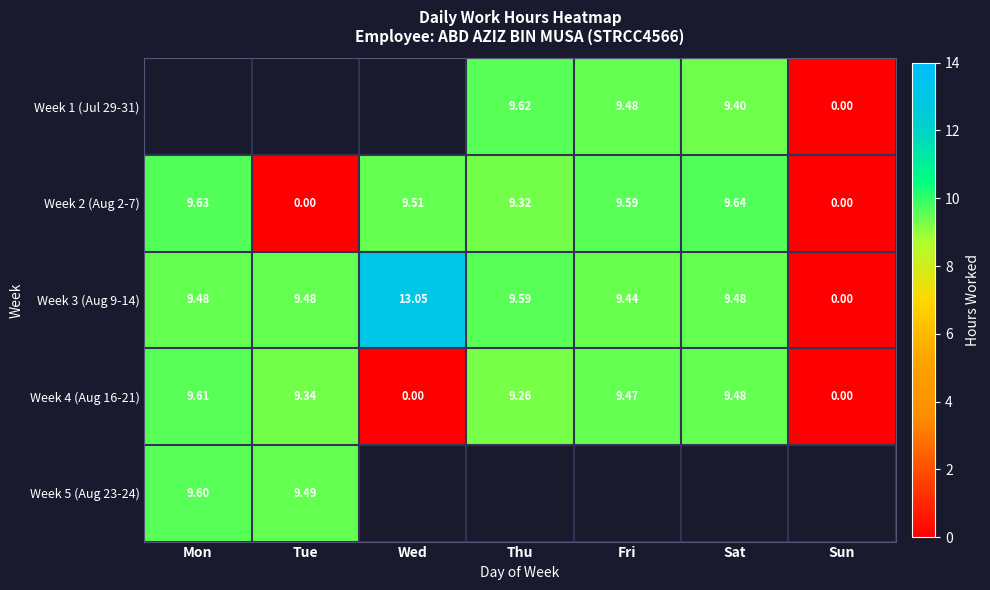

How many series are shown in this chart?

5